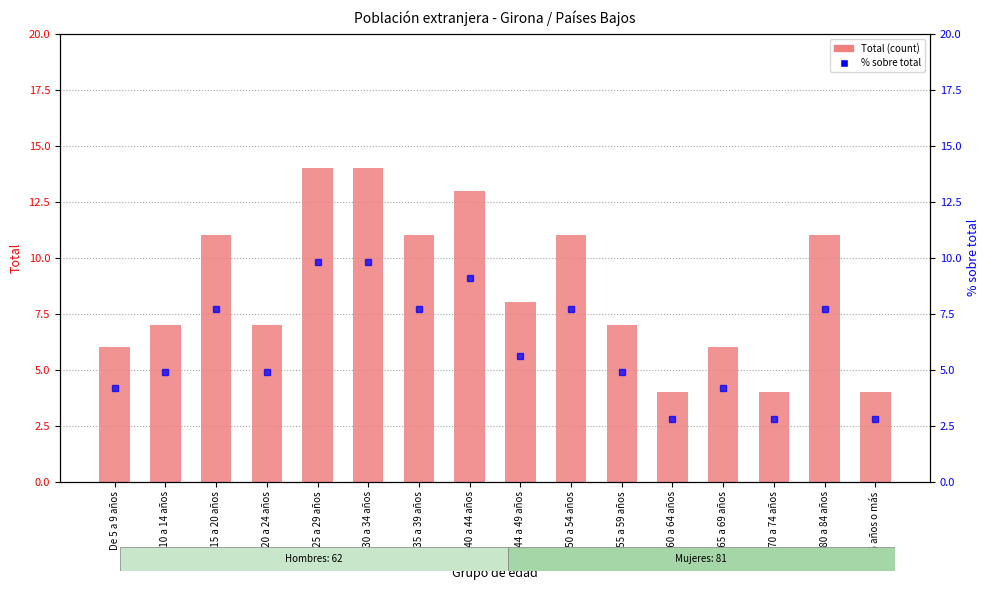

What is the difference between the highest and lowest values at De 65 a 69 años?

1.8